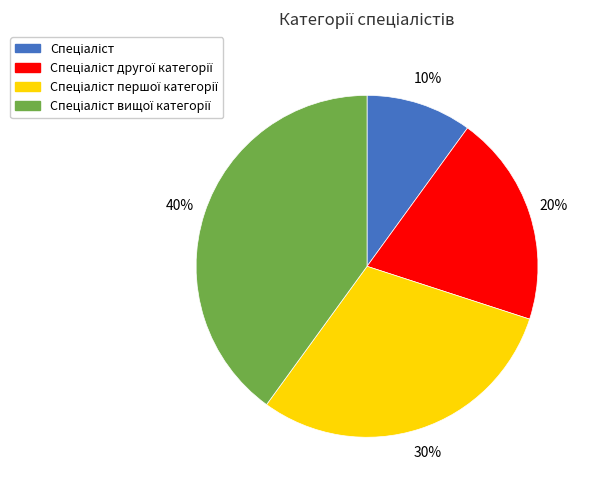

To the nearest percent, what is the average slice percentage?

25%